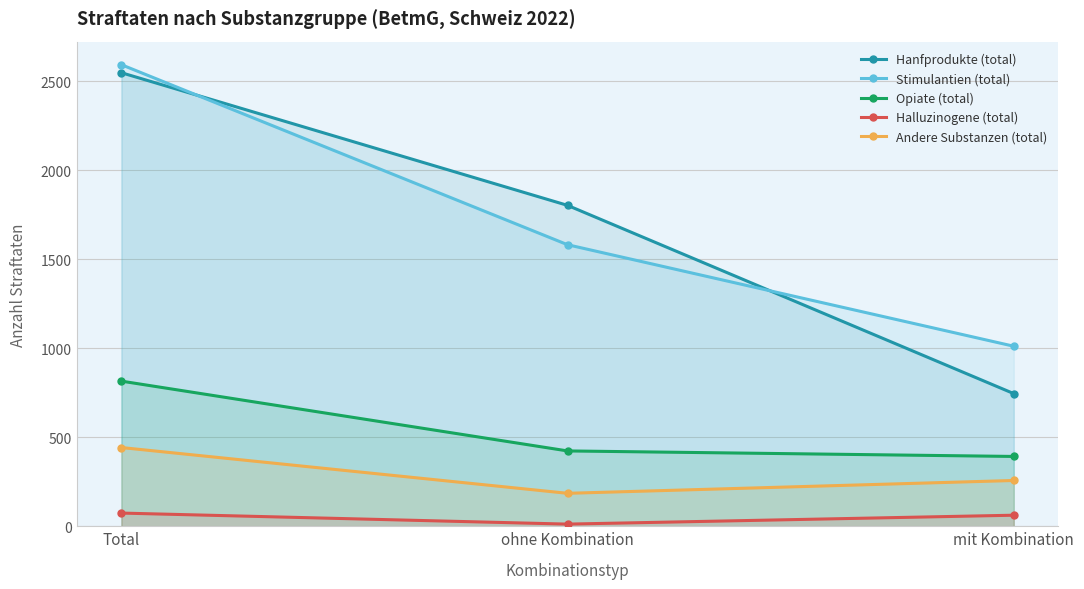

What are all the series names shown in the legend?

Hanfprodukte (total), Stimulantien (total), Opiate (total), Halluzinogene (total), Andere Substanzen (total)